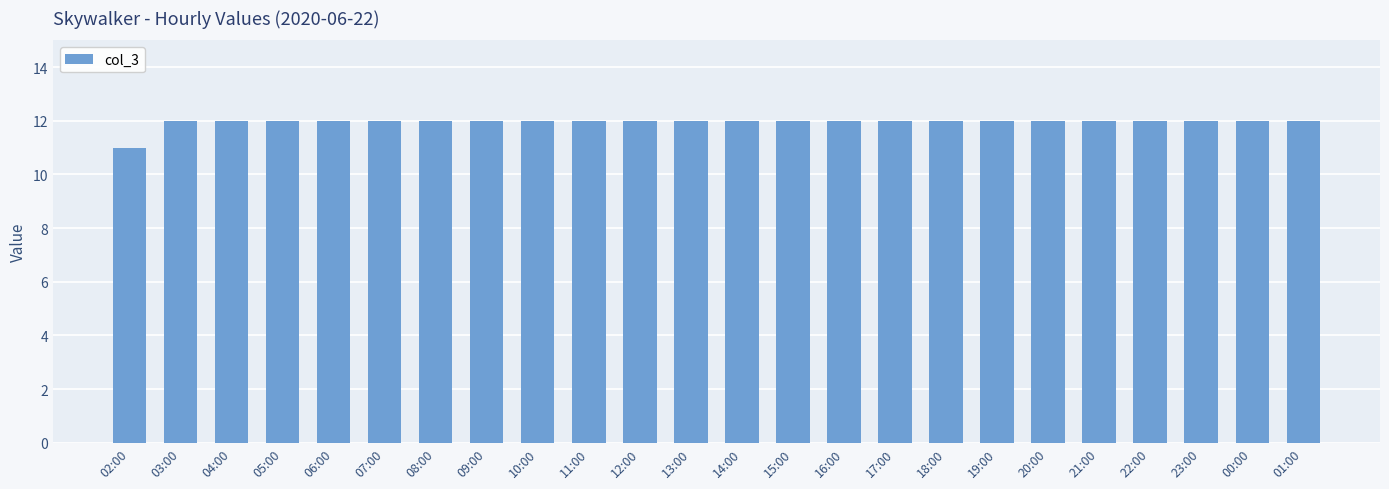

Reading left to right, transcribe all the data shown in this chart.

02:00=11	03:00=12	04:00=12	05:00=12	06:00=12	07:00=12	08:00=12	09:00=12	10:00=12	11:00=12	12:00=12	13:00=12	14:00=12	15:00=12	16:00=12	17:00=12	18:00=12	19:00=12	20:00=12	21:00=12	22:00=12	23:00=12	00:00=12	01:00=12